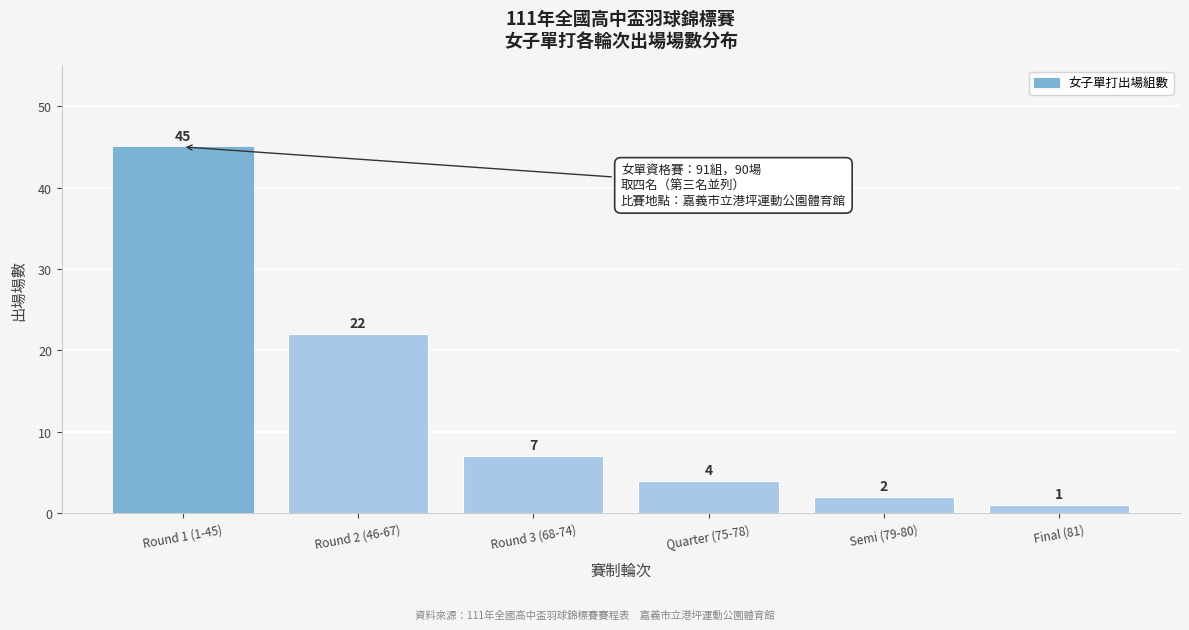

Reading left to right, list all the values displayed in this chart.

45	22	7	4	2	1